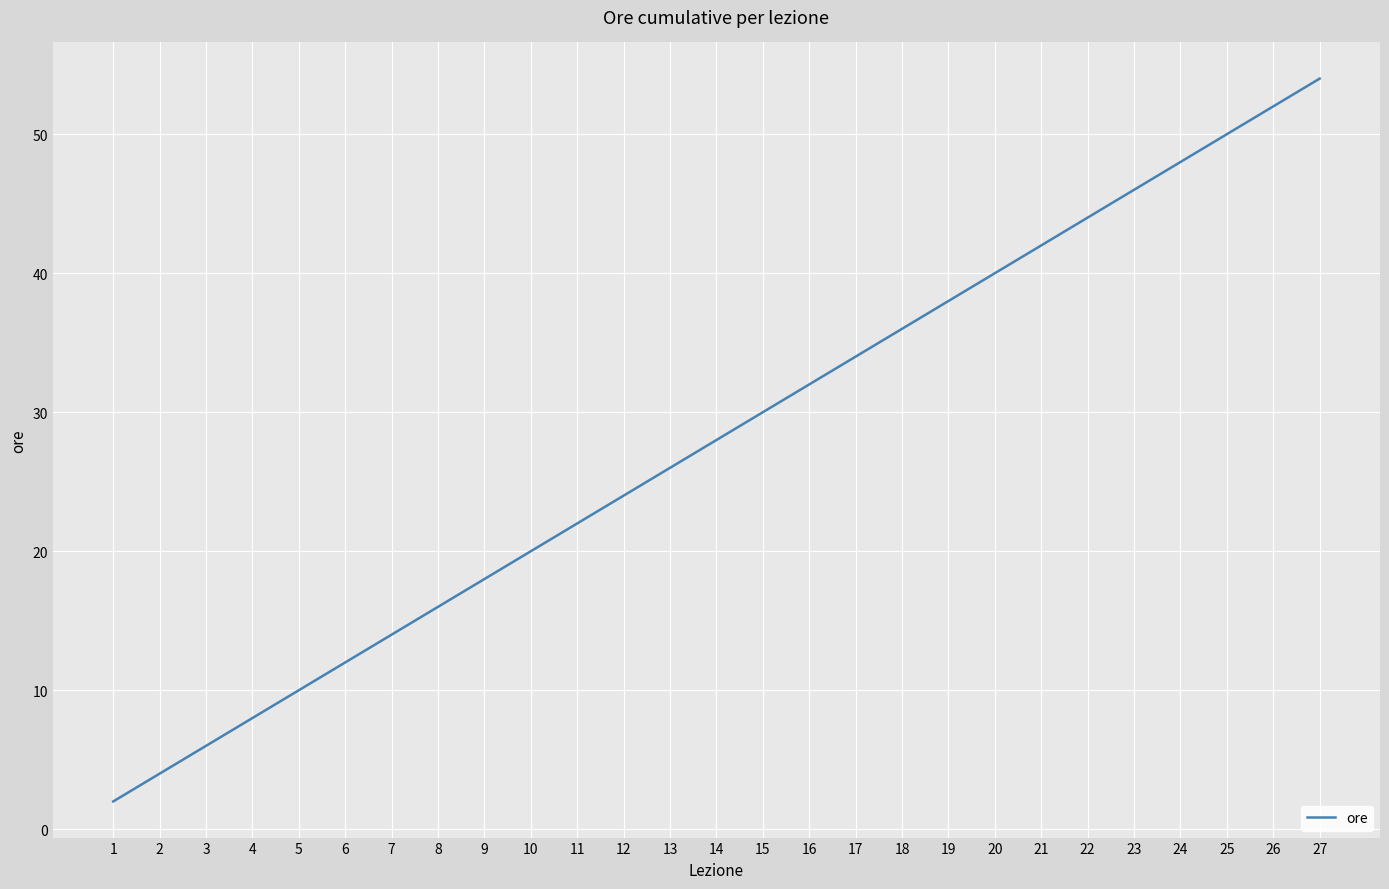

True or false: there are more than 2 points higher than both neighbors.

False